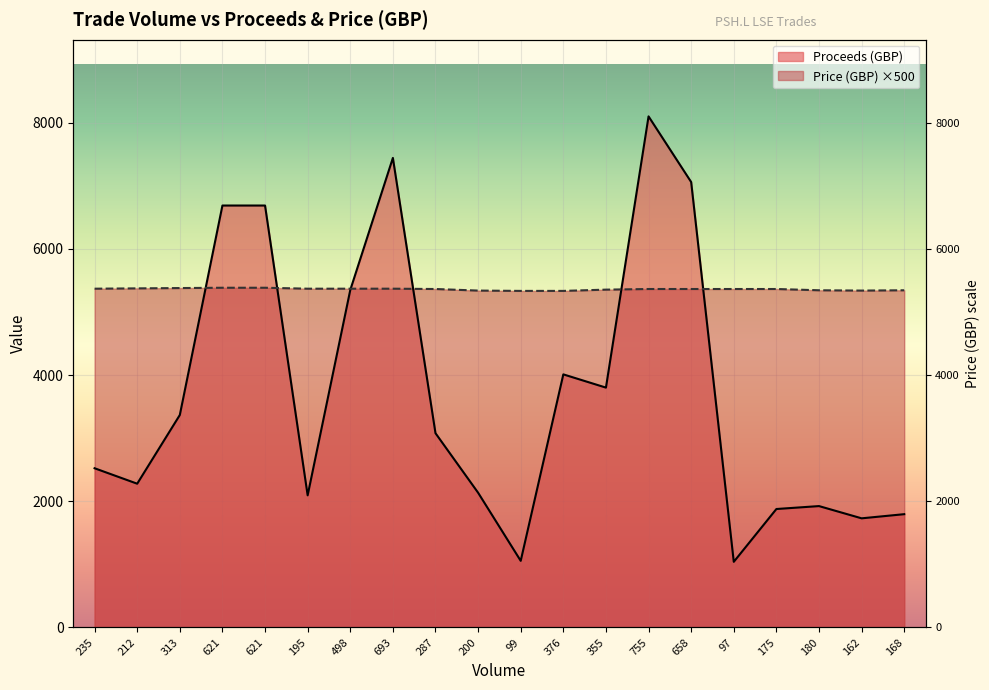

What is the average value of the Price (GBP) series?

5361.2